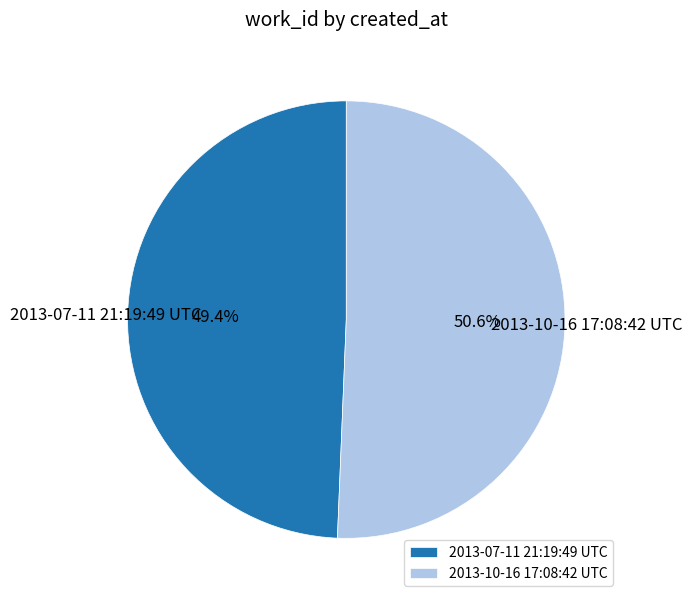

Rank the categories by value from lowest to highest.

2013-07-11 21:19:49 UTC, 2013-10-16 17:08:42 UTC